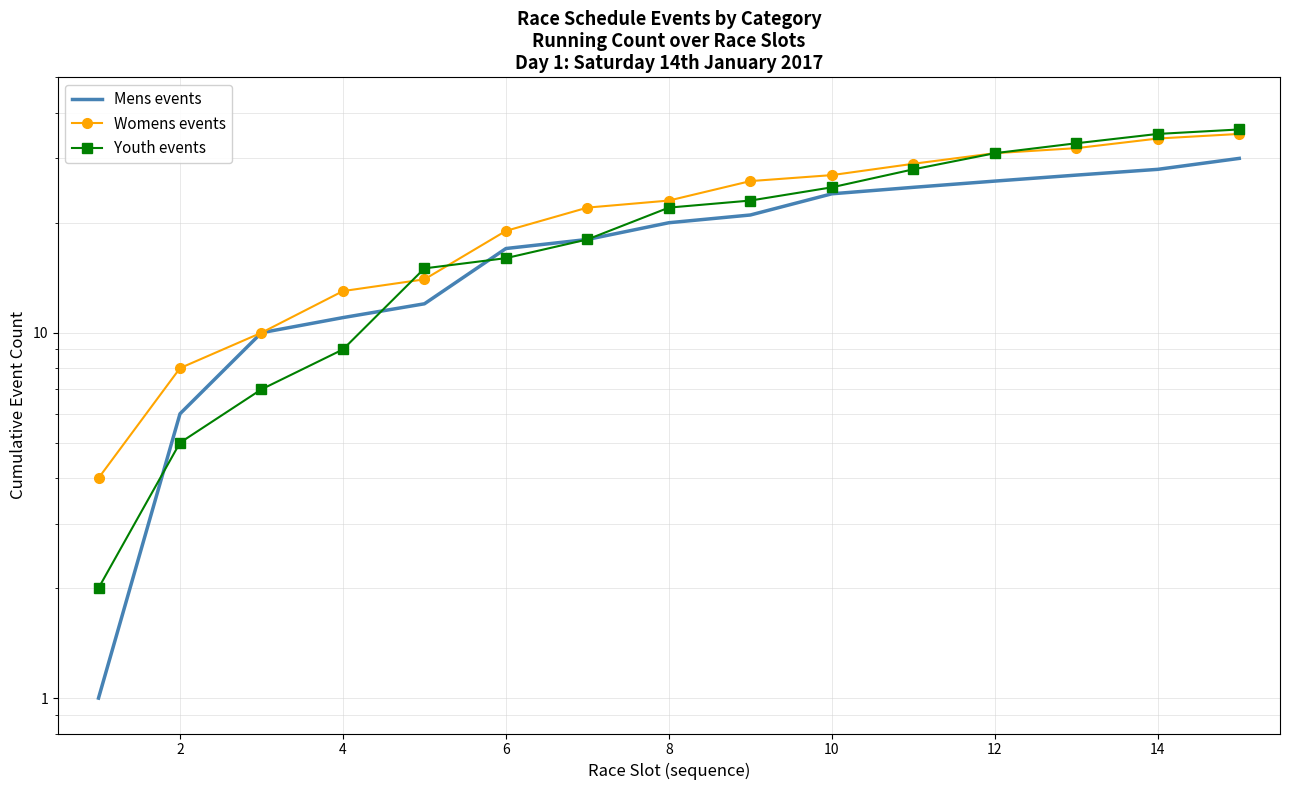

Rank the series by their maximum value, from highest to lowest.

Youth events, Womens events, Mens events